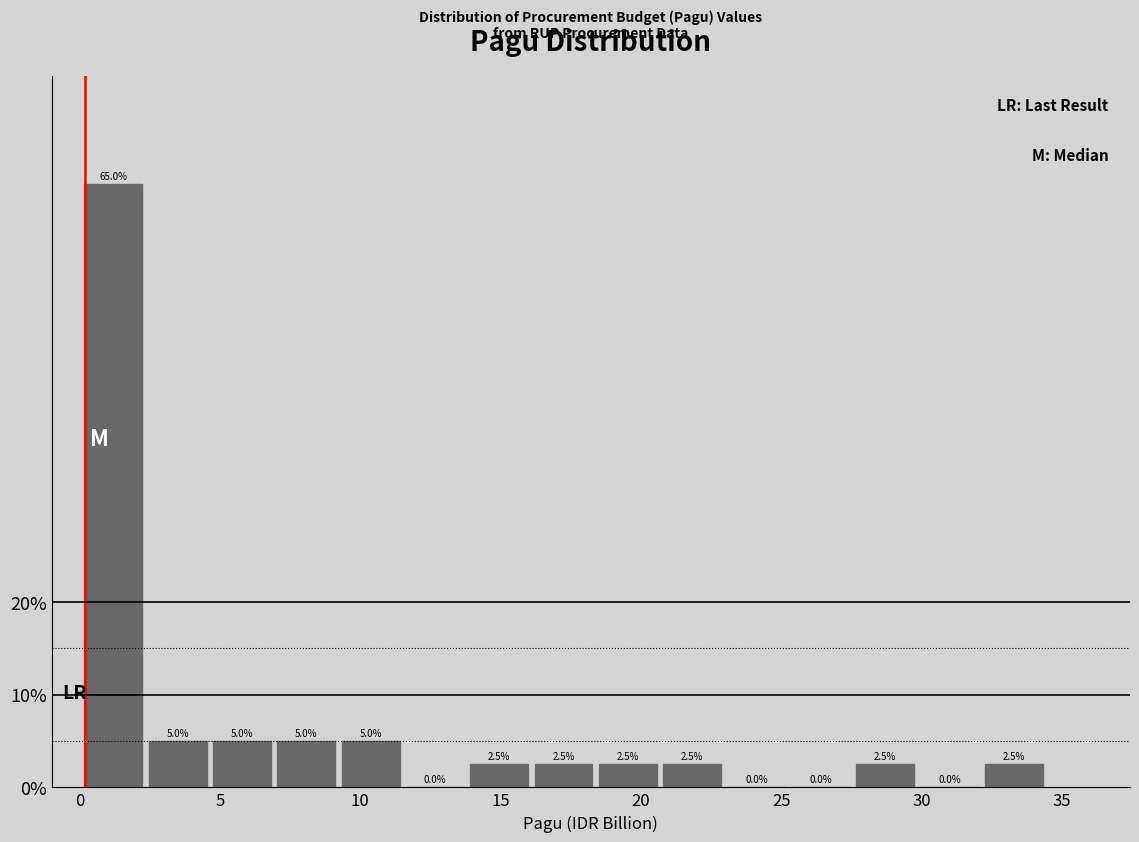

Which range on the x-axis has the tallest bar?

0.0 to 2.5